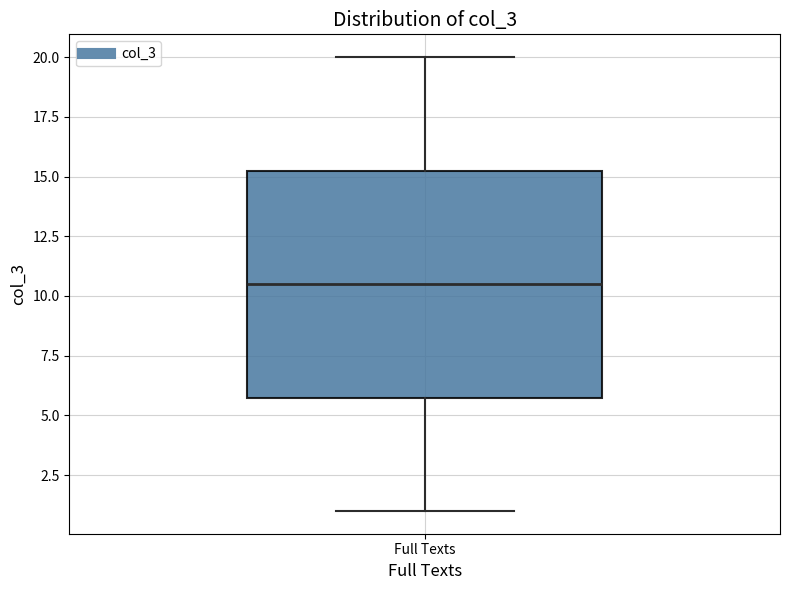

Where does the median line of the box for Full Texts sit on the y-axis? The values are not printed on the chart, so give them approximately, as read against the axis.

10.5